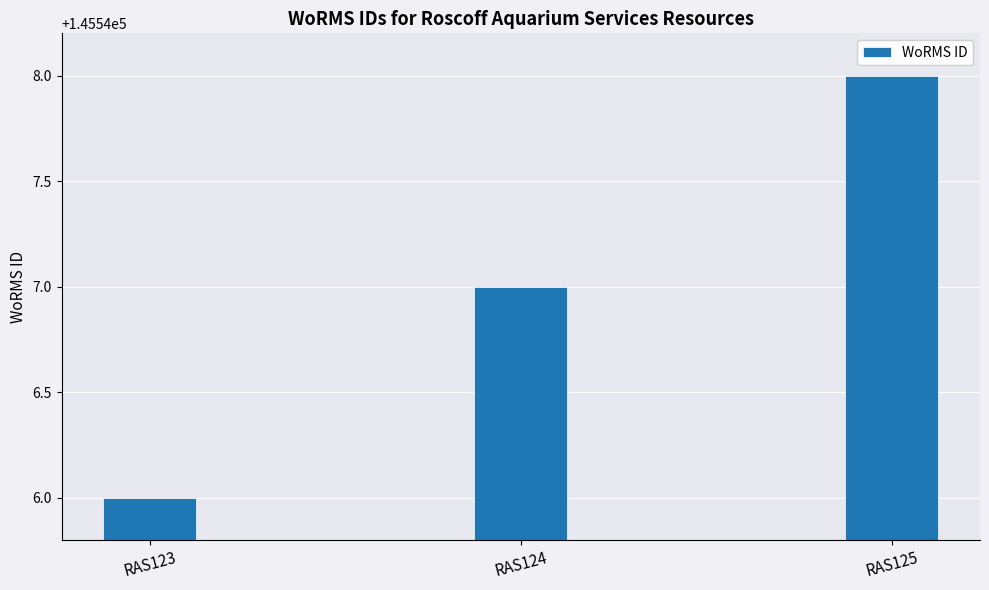

Where is the data nearest to the value 145547?

RAS124